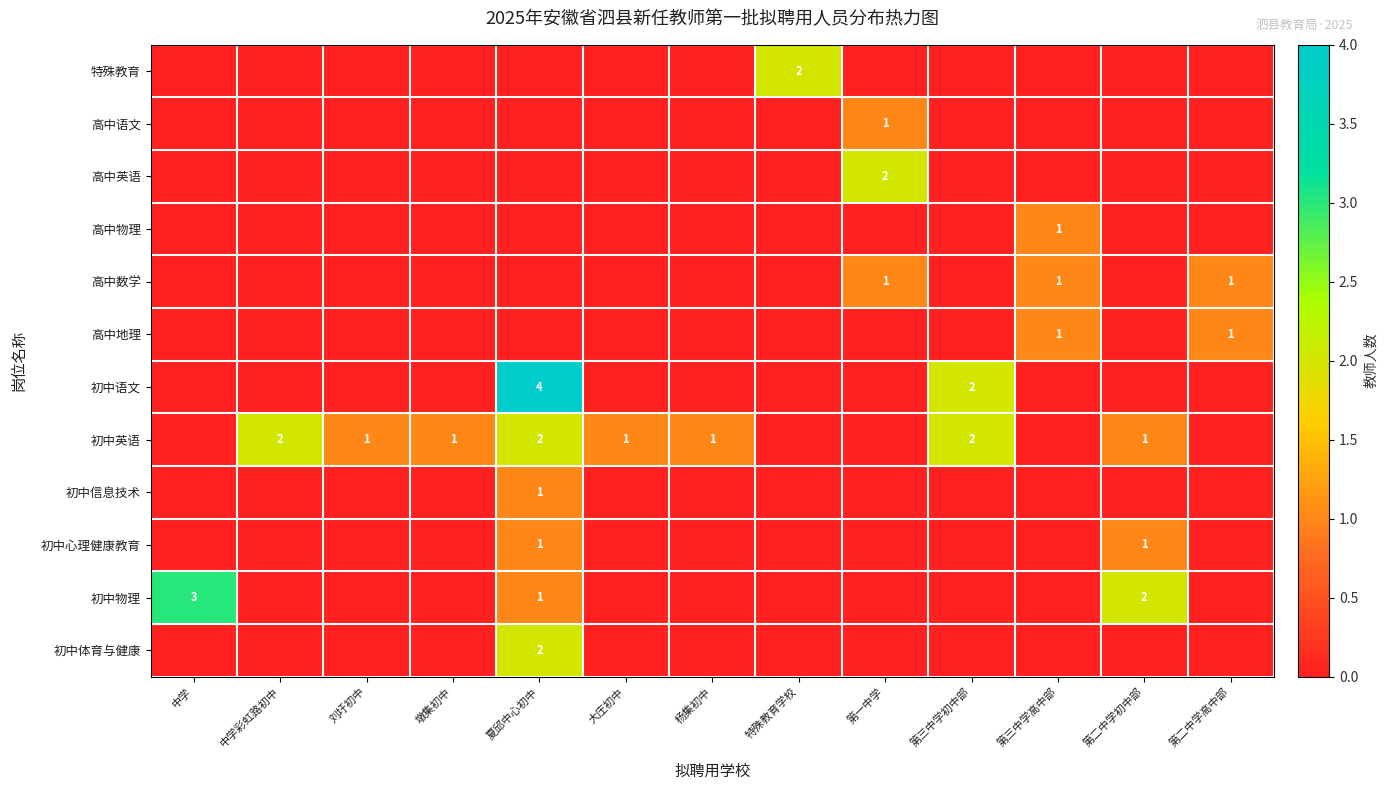

What is the difference between the highest and lowest values at 墩集初中?

1